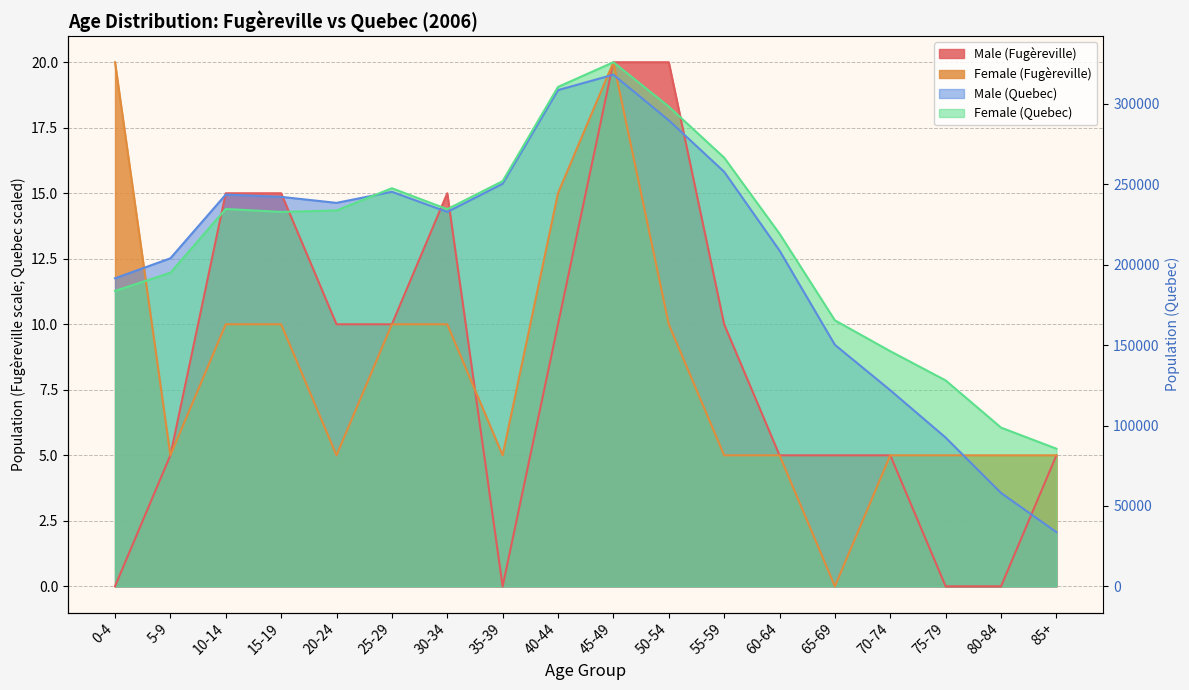

How many series are shown in this chart?

4